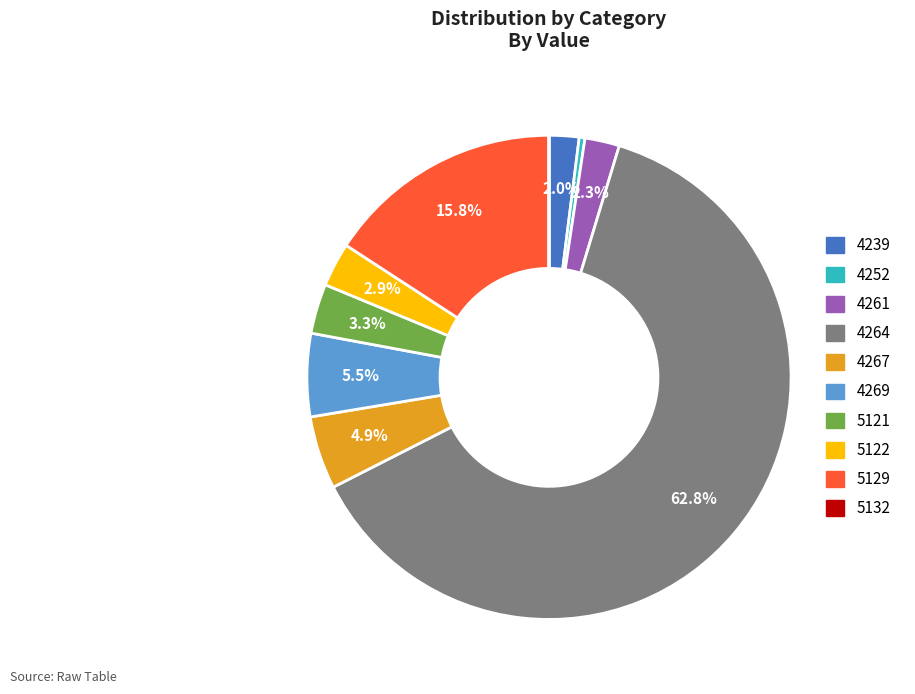

Which category has the biggest portion of the pie?

4264